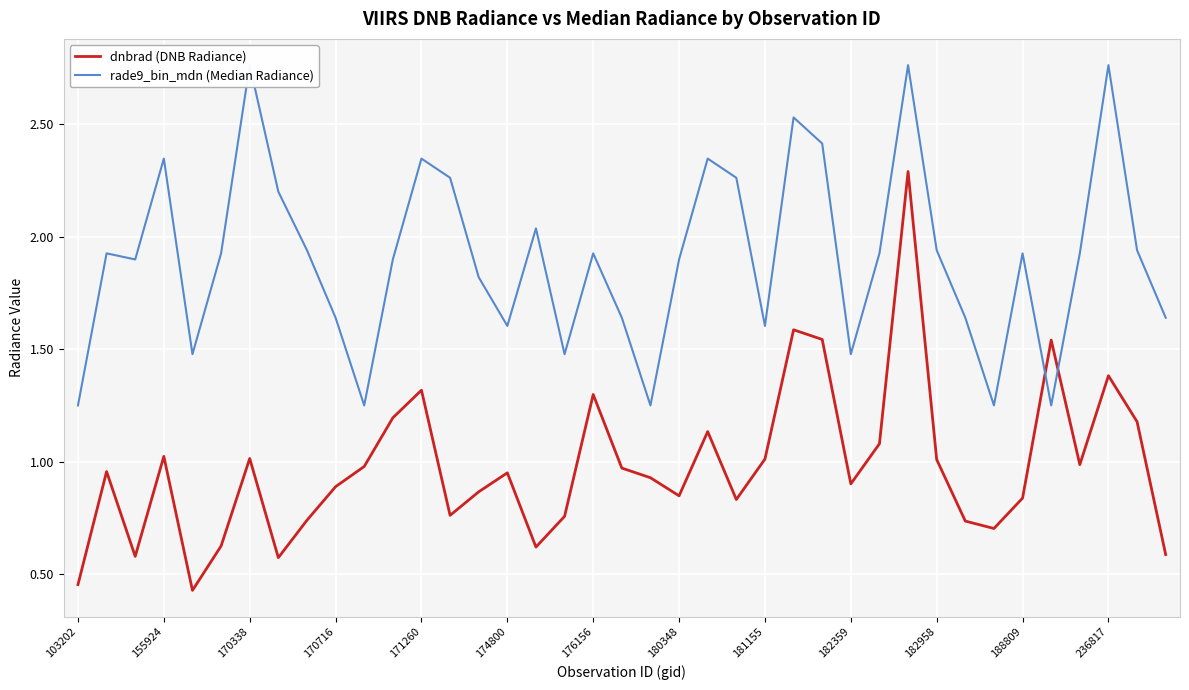

What is the total value across all series at 37?

3.1